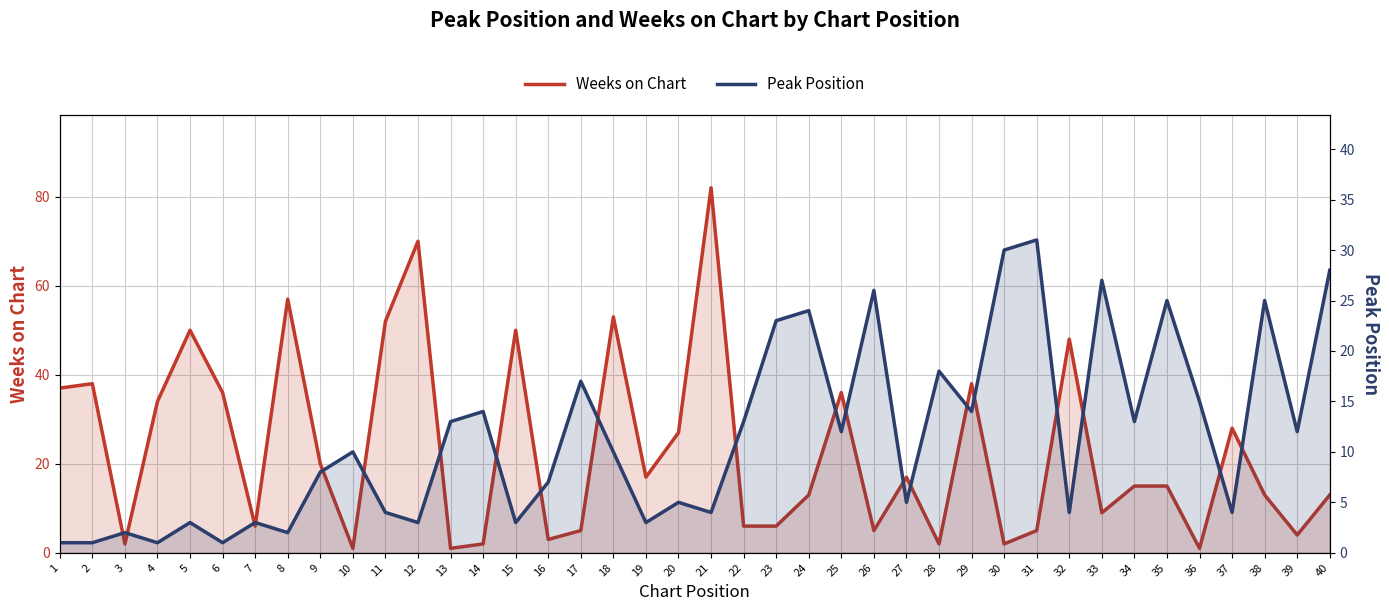

List the series in order of their overall mean, highest first.

Weeks on Chart, Peak Position